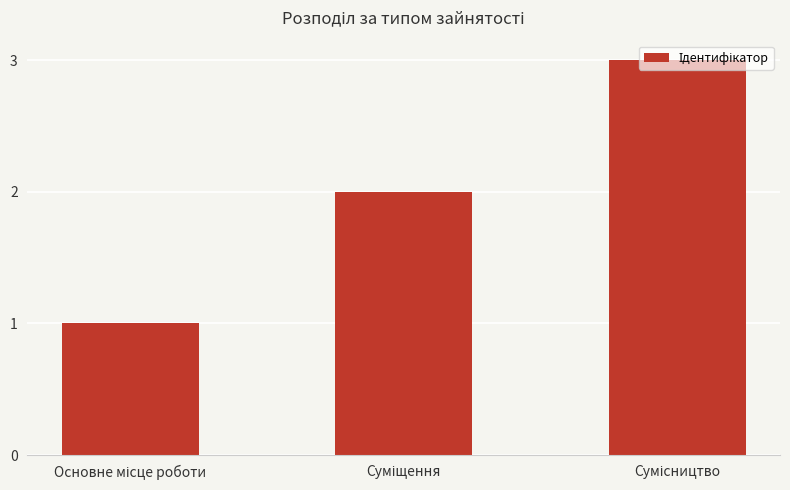

What is the difference between the maximum and second lowest values?

1